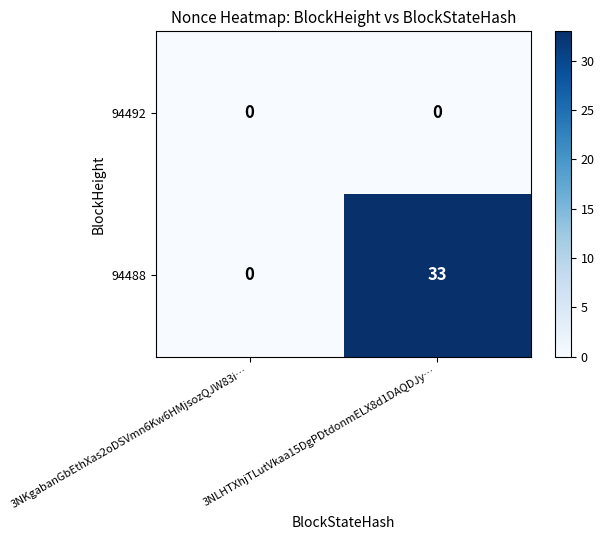

What is the sum of the 94488 values at 3NKgabanGbEthXas2oDSVmn6Kw6HMjsozQJW83i… and 3NLHTXhjTLutVkaa15DgPDtdonmELX8d1DAQDJy…?

33